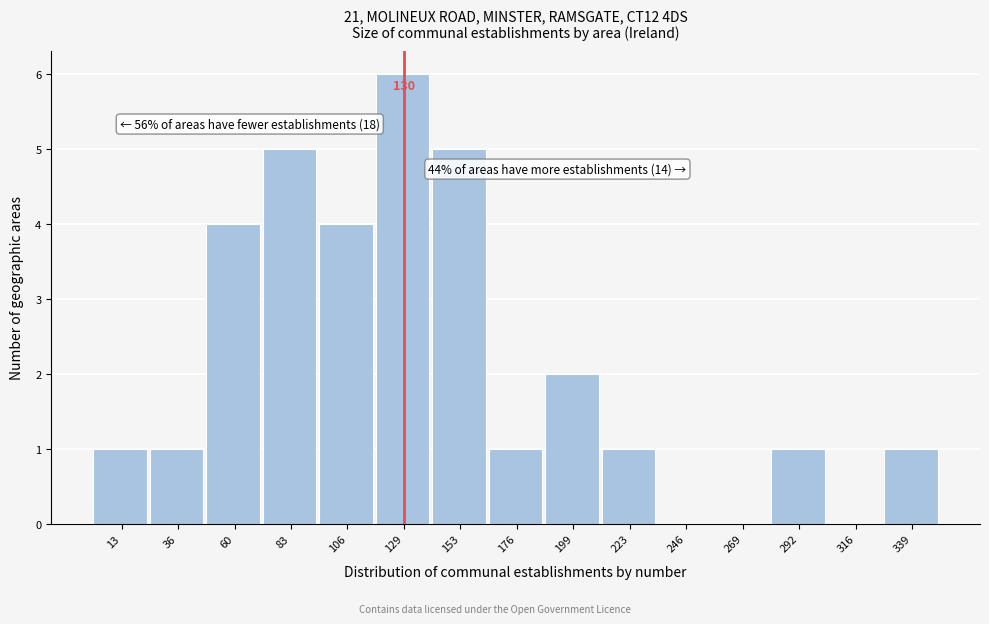

Over which range of the x-axis is the bar tallest?

120 to 140